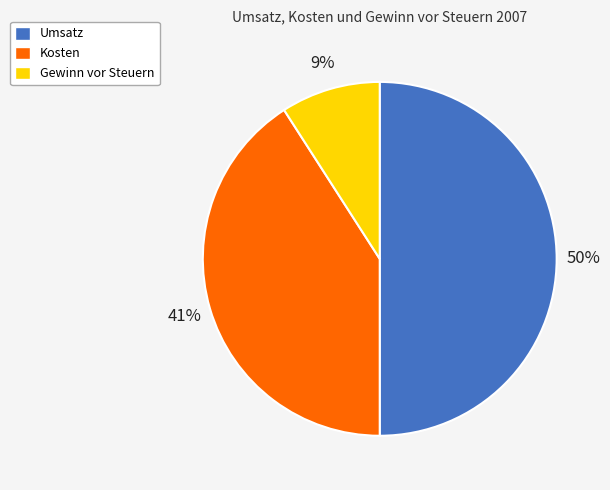

What is the smallest slice in the pie chart?

Gewinn vor Steuern